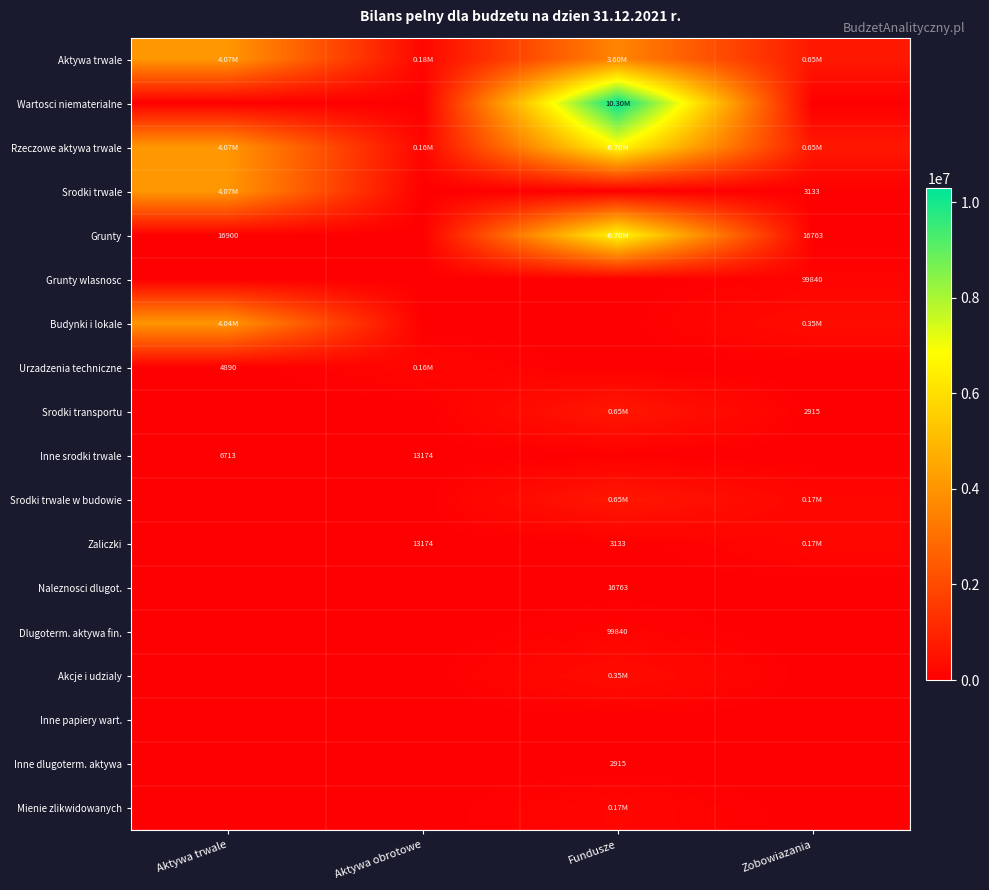

At how many categories does at least one series exceed 1070384?

2